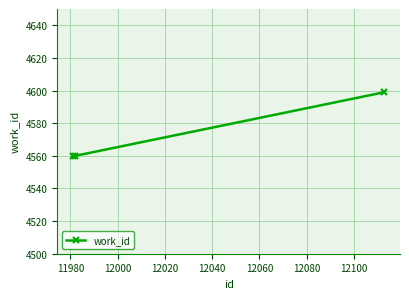

What is the greatest value displayed?

4599